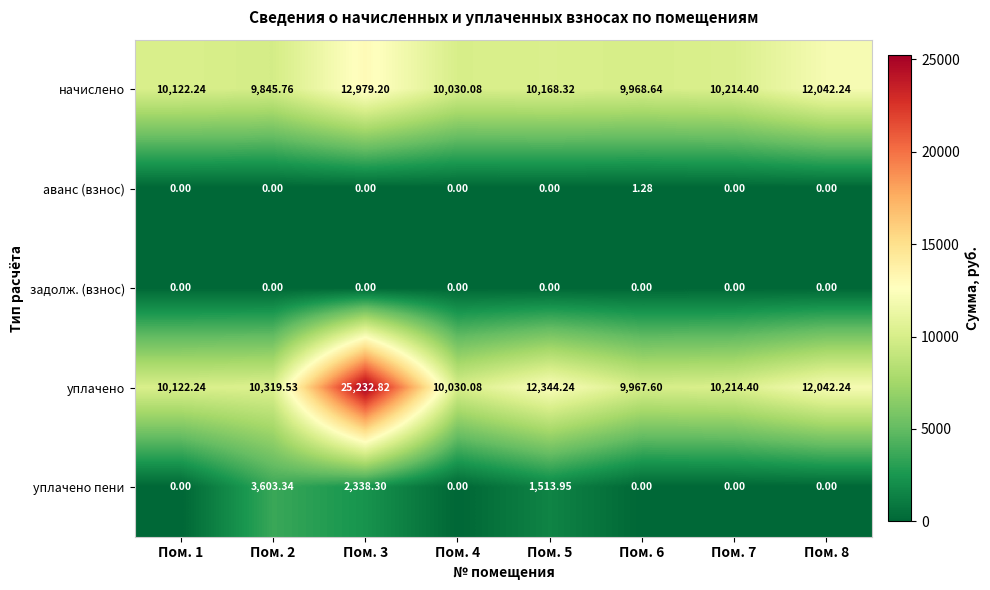

Which series has the largest range (max minus min)?

уплачено